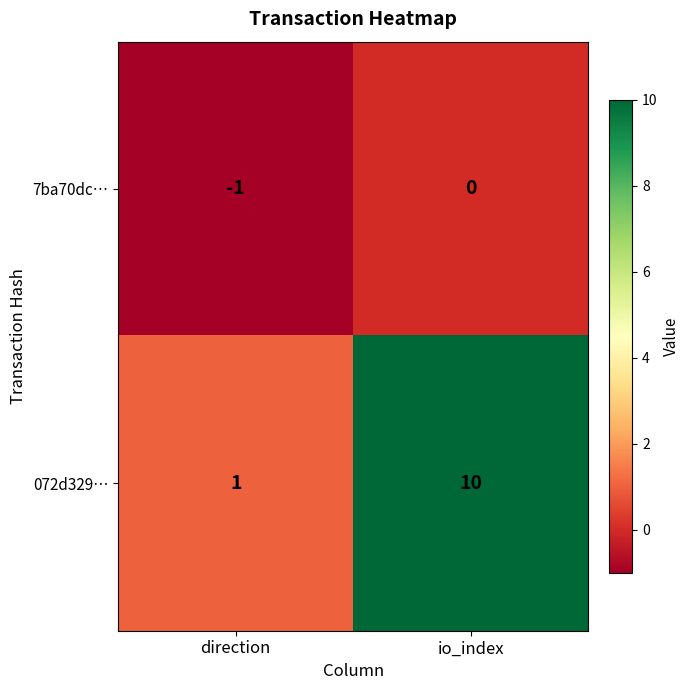

Count the number of categories in the chart.

2